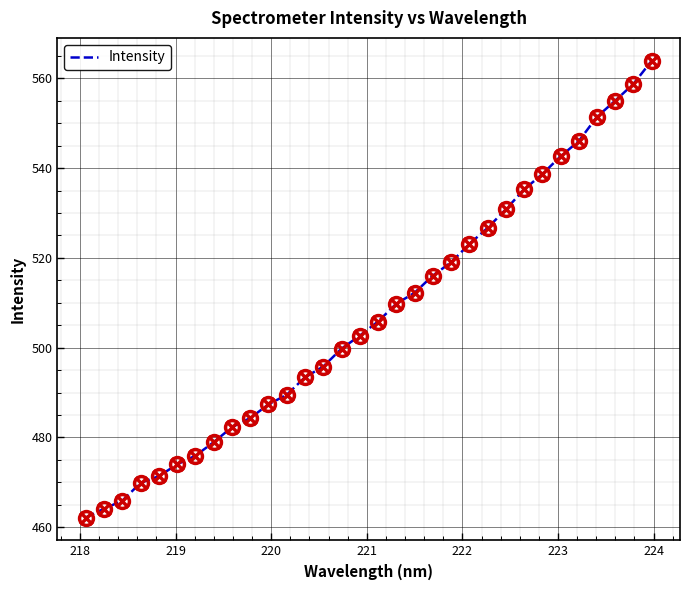

What is the minimum value shown in the chart?

462.2